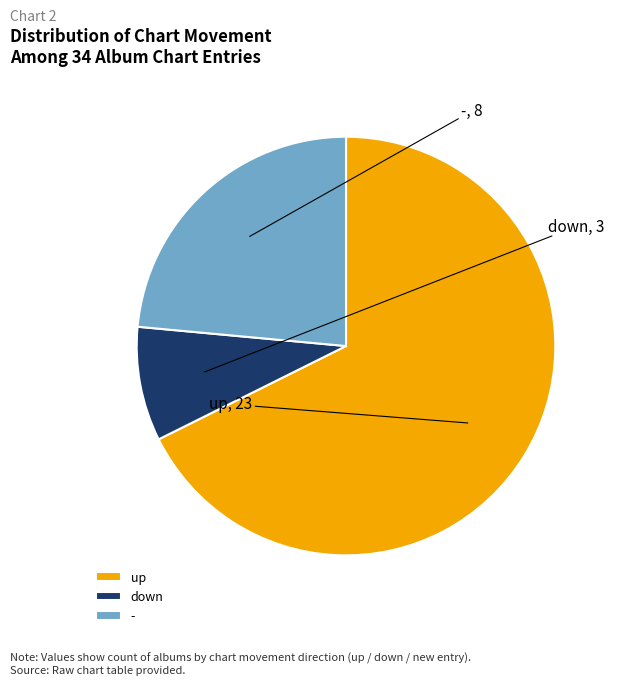

Which slice is the largest?

up